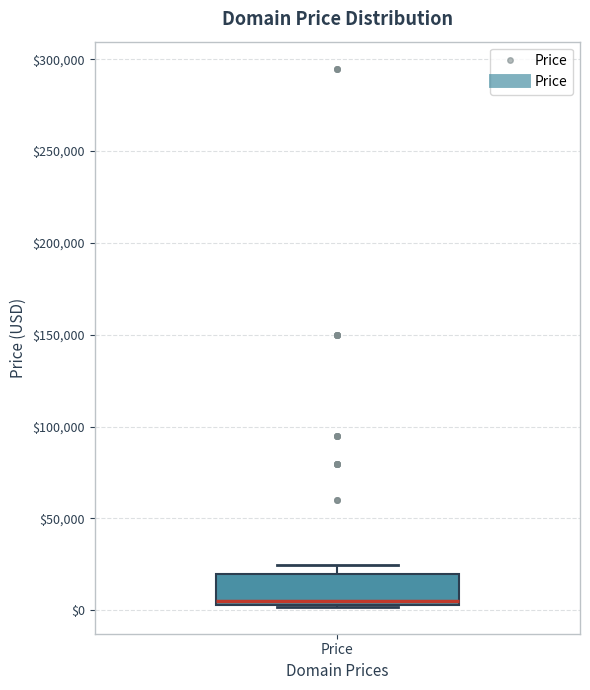

Transcribe this box plot: give where the median line is, the range the box spans, and where the two whiskers end, as read against the y-axis. The values are not printed on the chart, so give them approximately, as read against the axis.

median 5000 (just above the box's lower edge), box 5000 to 20000, whiskers 0 to 25000